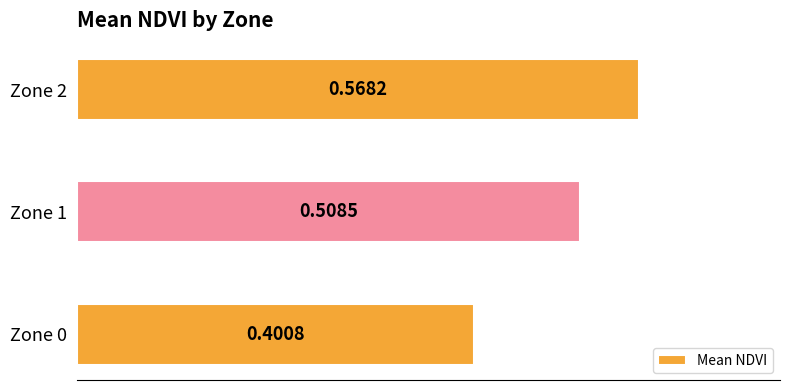

What is the change in value from Zone 1 to Zone 2?

+0.1